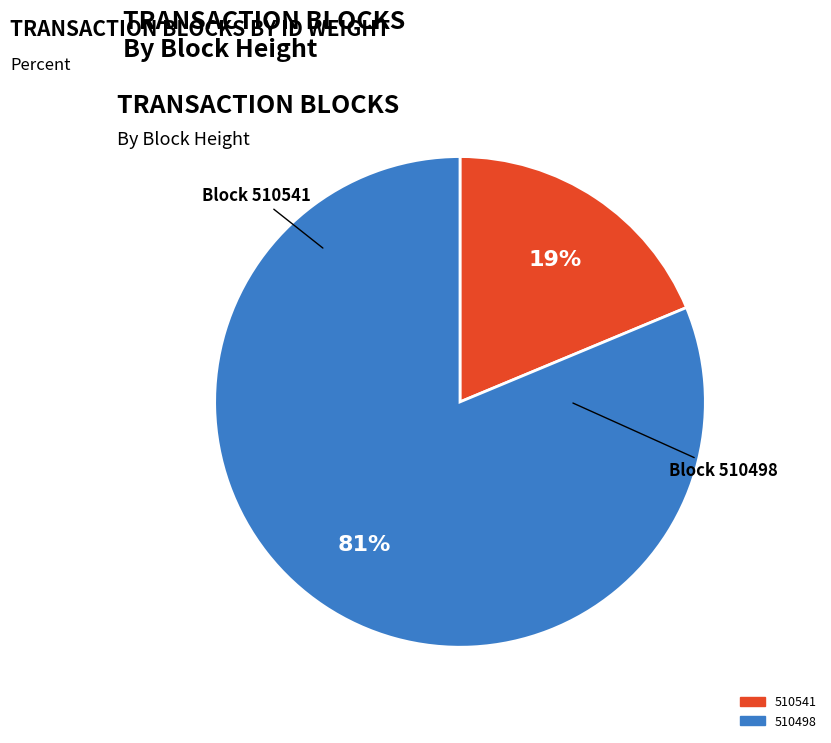

To the nearest percent, what is the combined percentage of 510498 and 510541?

100%